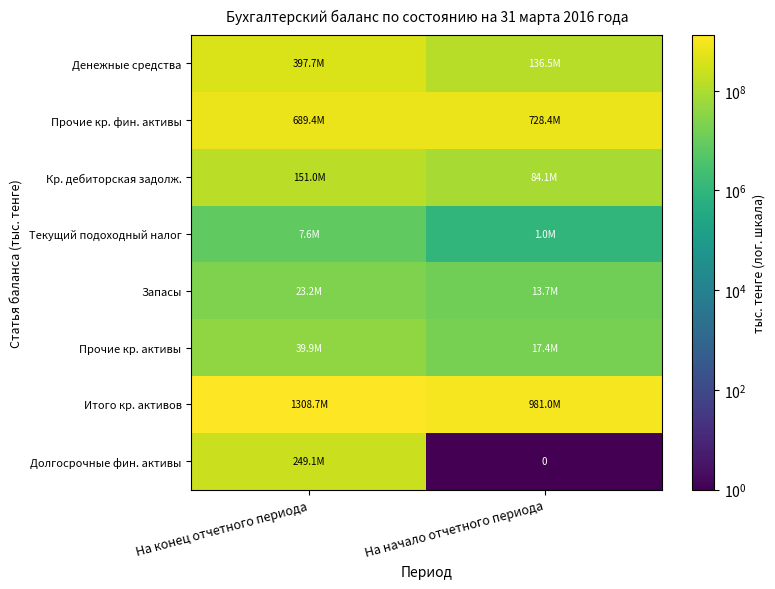

Between На начало отчетного периода and На конец отчетного периода, which is larger?

На конец отчетного периода